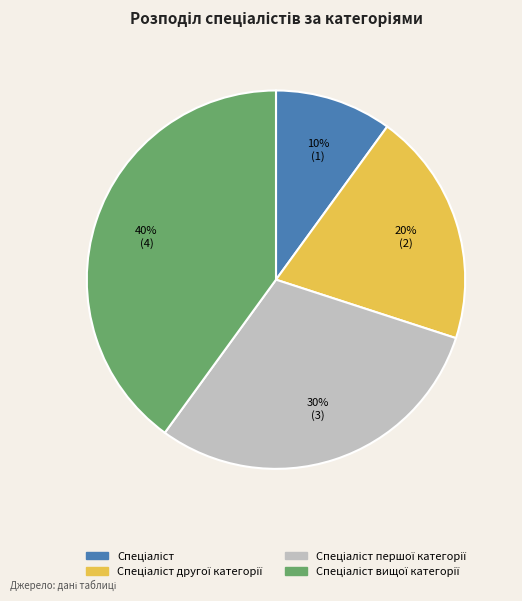

Is there a majority slice in this chart?

No